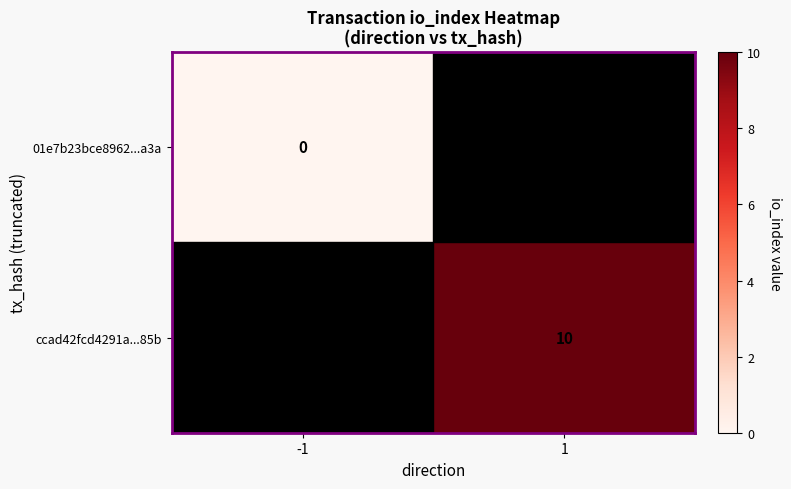

At how many categories does at least one series exceed -112?

2